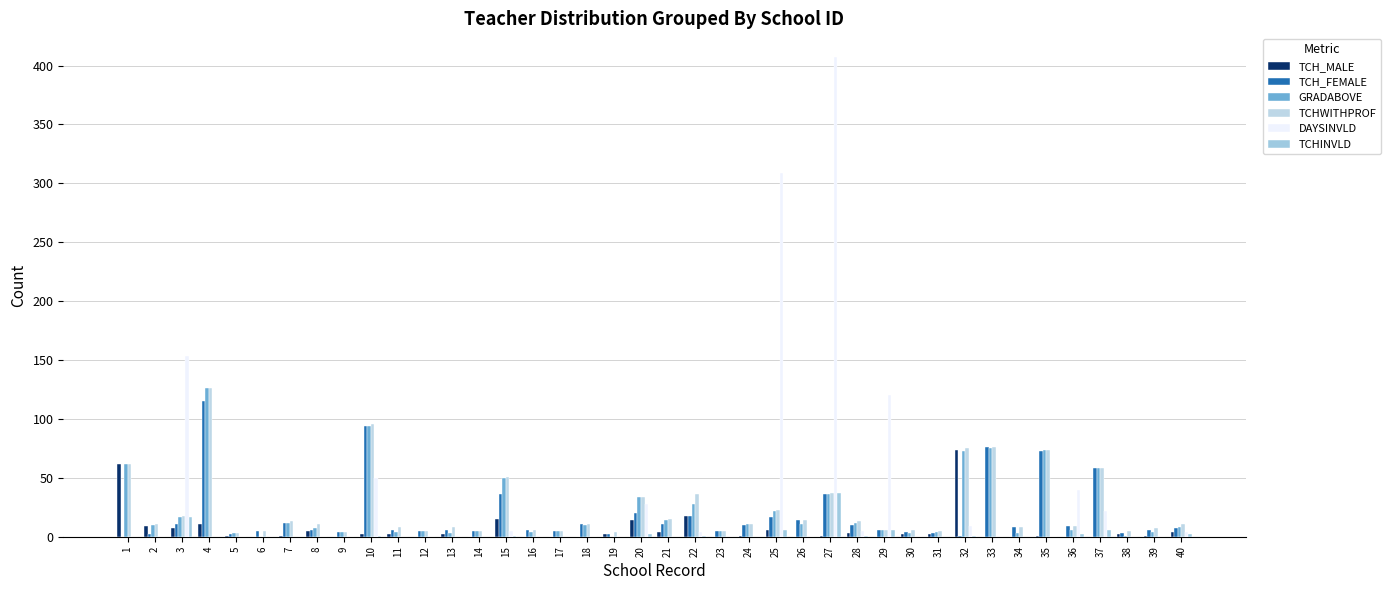

Is the value of GRADABOVE at 19 greater than the value of TCHINVLD at 2?

No